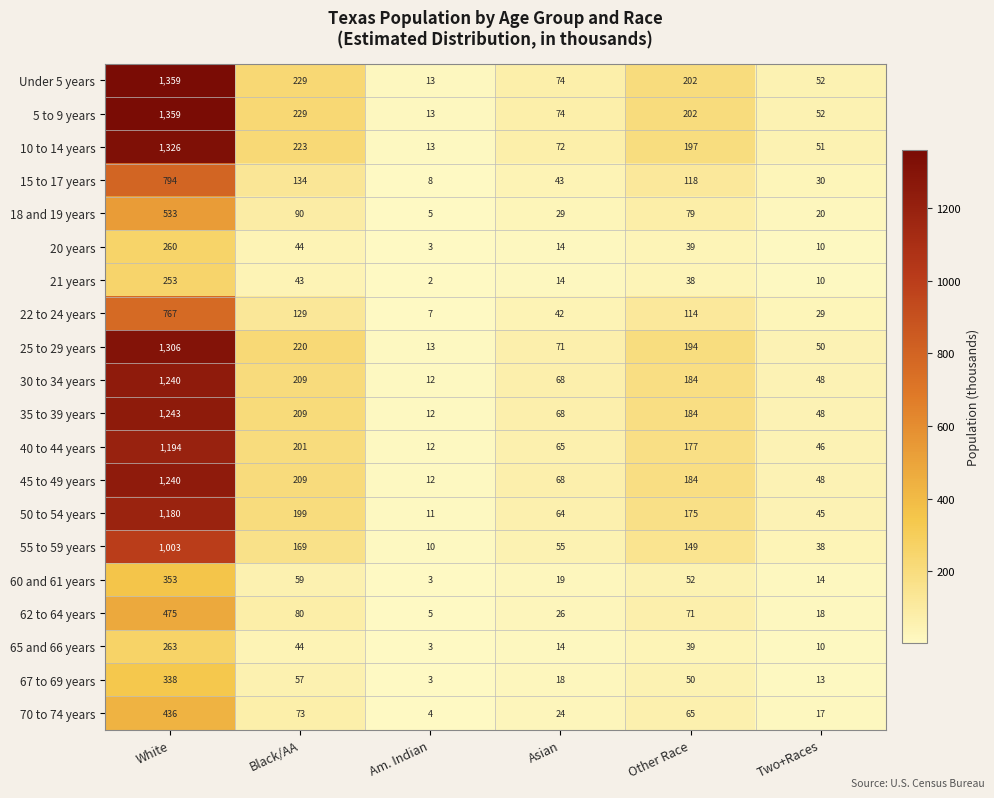

Rank the categories by 45 to 49 years value from highest to lowest.

White, Black/AA, Other Race, Asian, Two+Races, Am. Indian